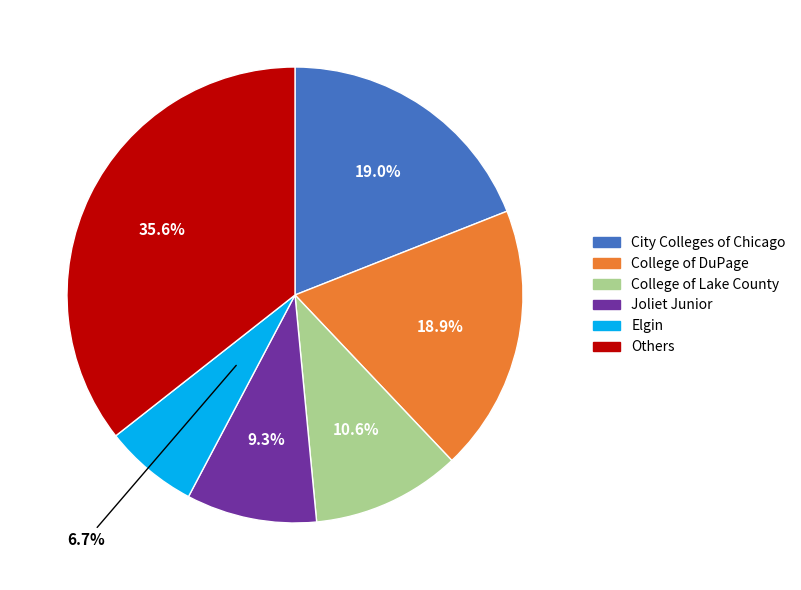

Is there a majority slice in this chart?

No